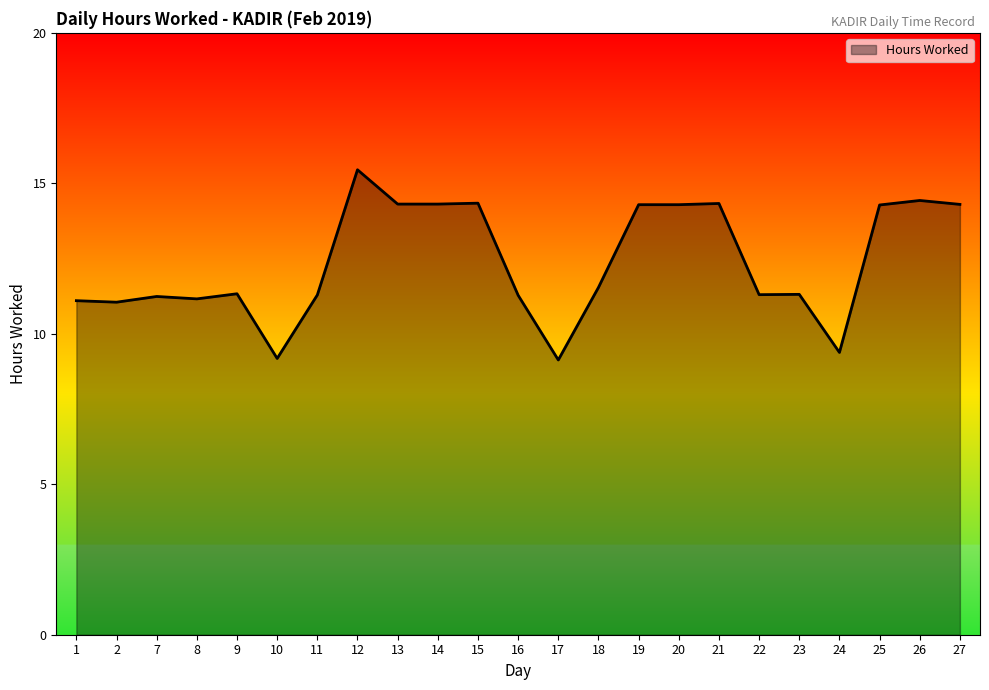

What is the smallest value displayed?

9.1